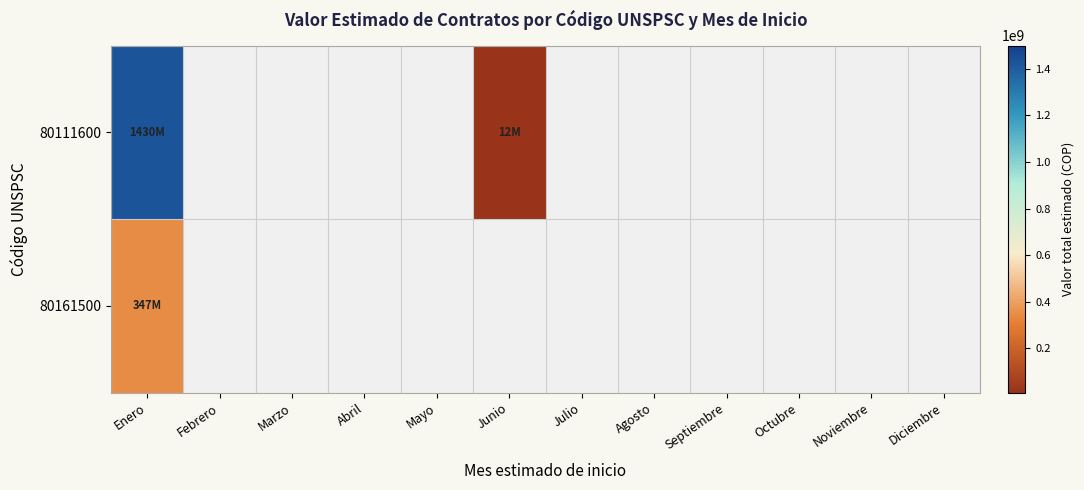

Which series changed the most between Enero and Junio?

80111600